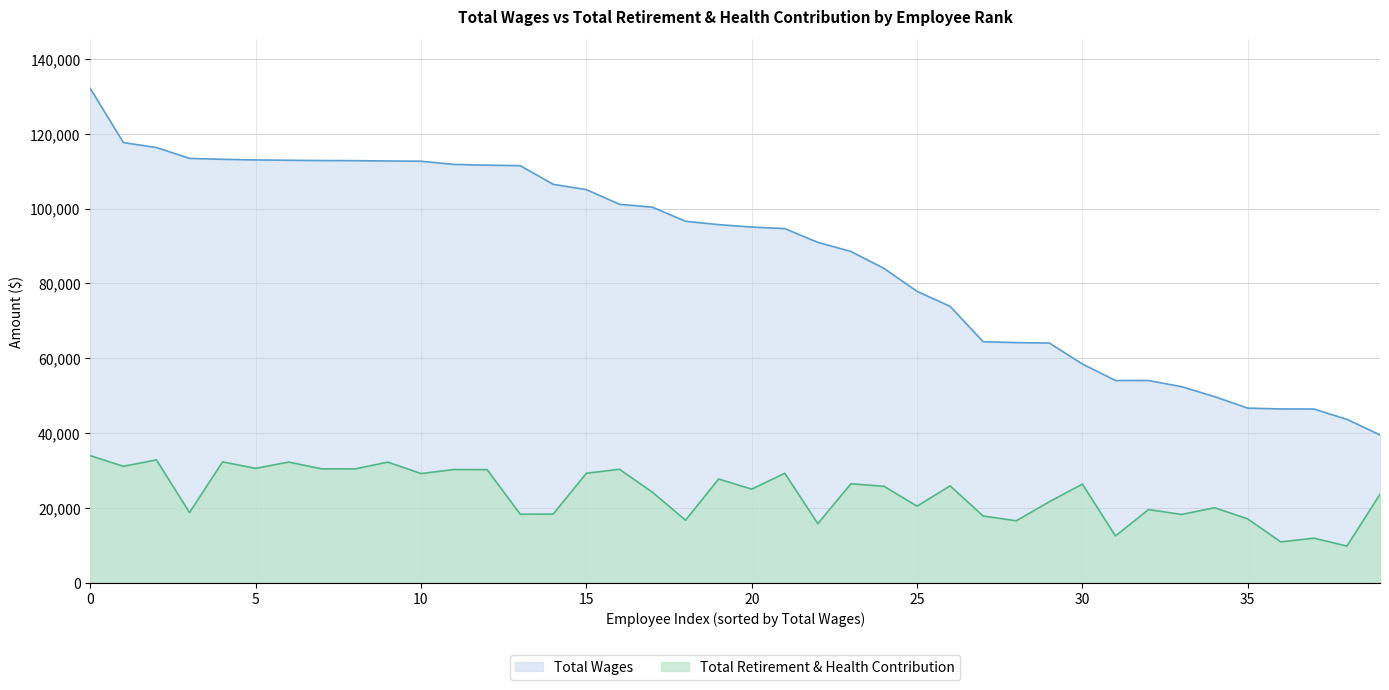

How many lines are shown in the chart?

2